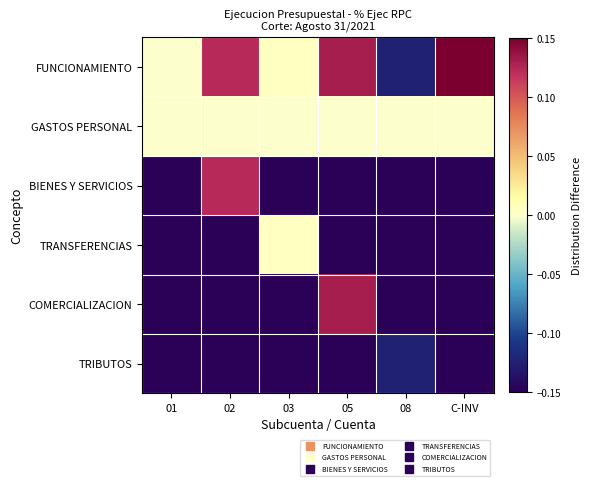

What is the difference between the highest and lowest values at 02?

0.6